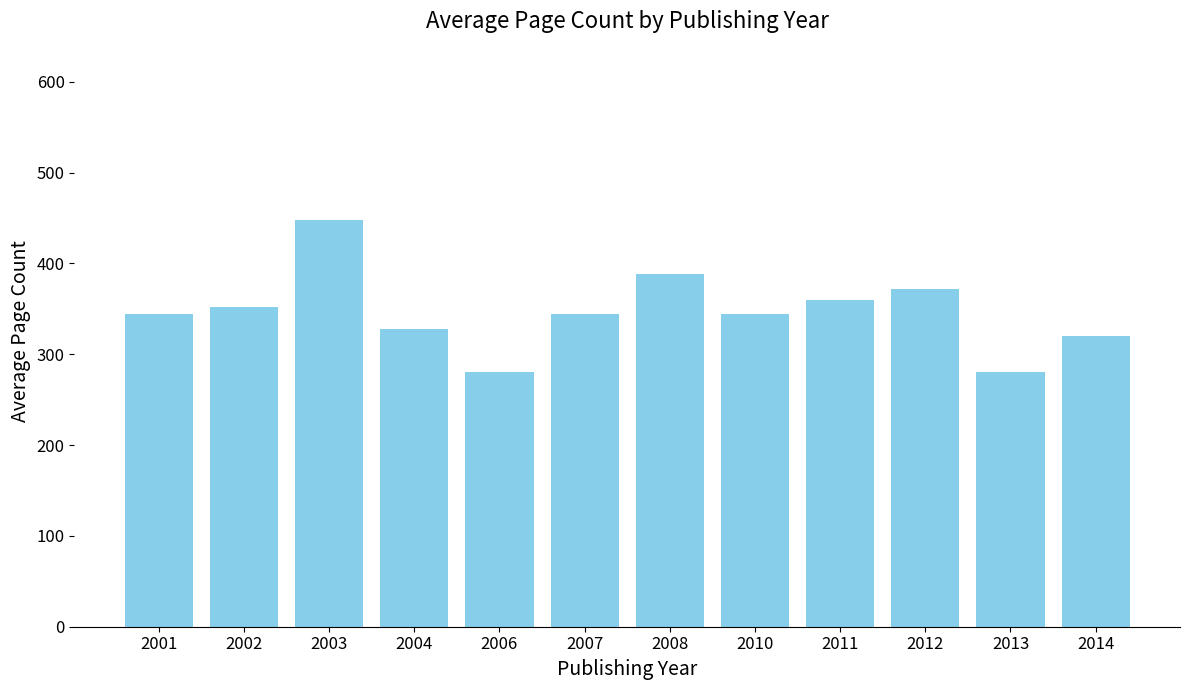

What is the maximum value shown in the chart?

448